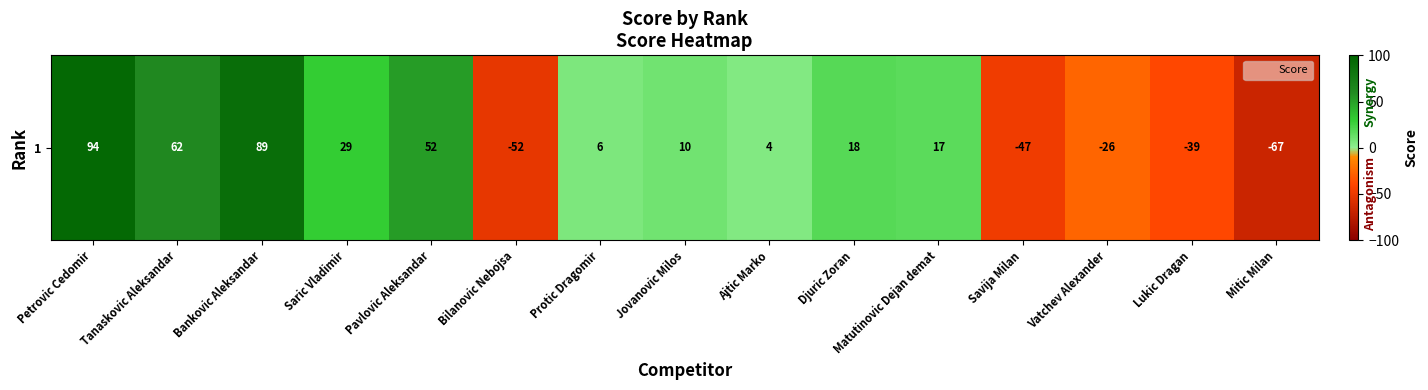

What is the smallest value displayed?

-67